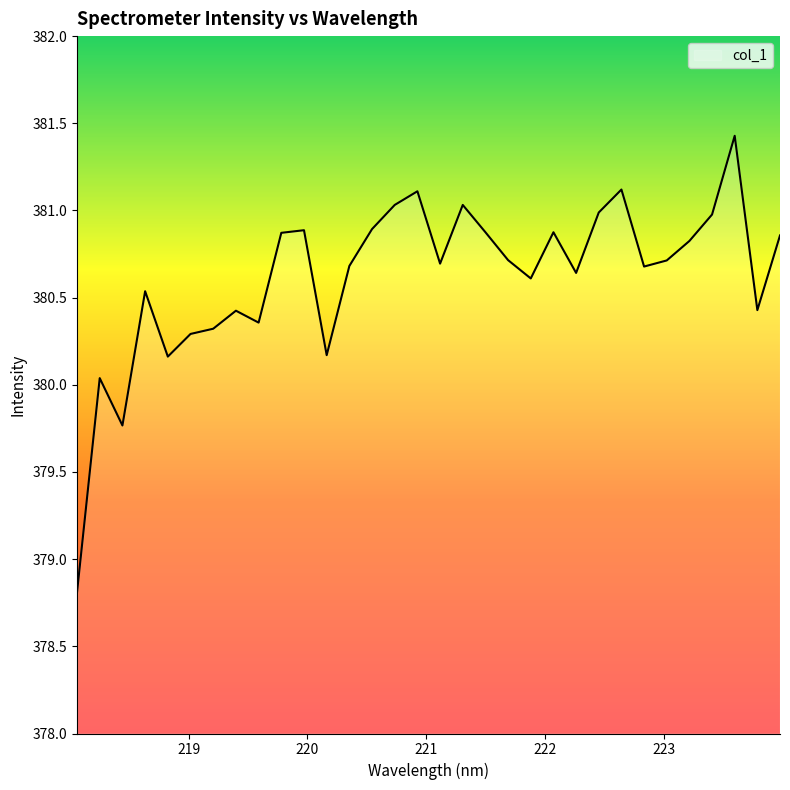

What is the difference between the maximum and minimum values?

2.6